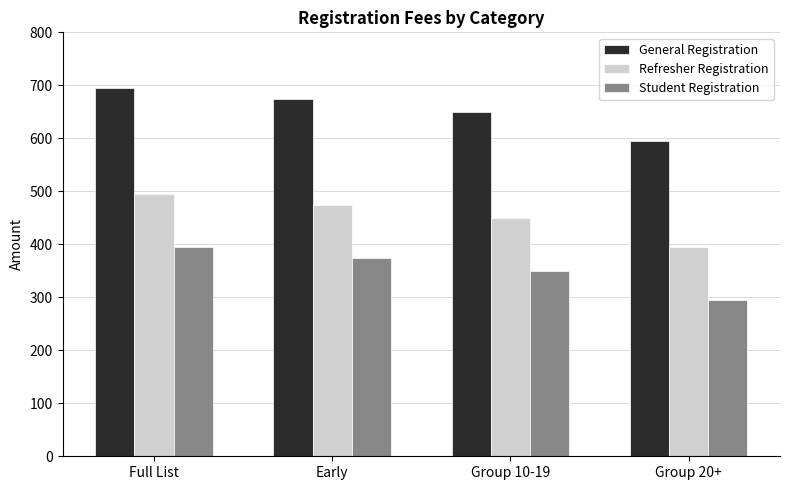

What is the difference between the General Registration values at Full List and Early?

20